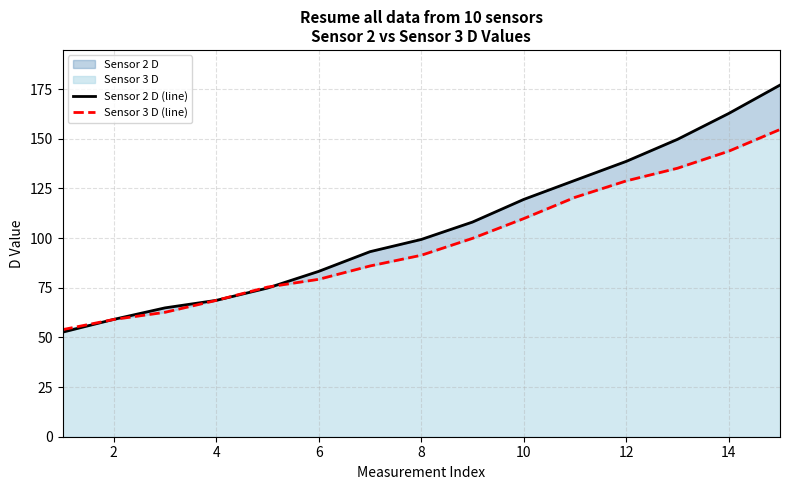

Rank the series by their average value, from highest to lowest.

Sensor 2 D (line), Sensor 3 D (line)